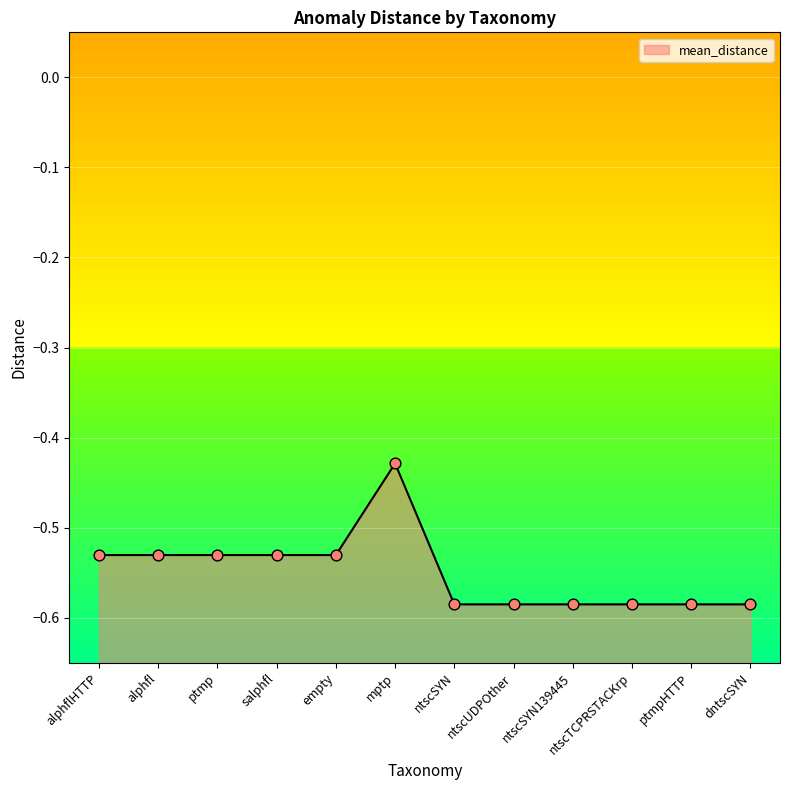

What is the change in value from empty to ntscTCPRSTACKrp?

-0.1